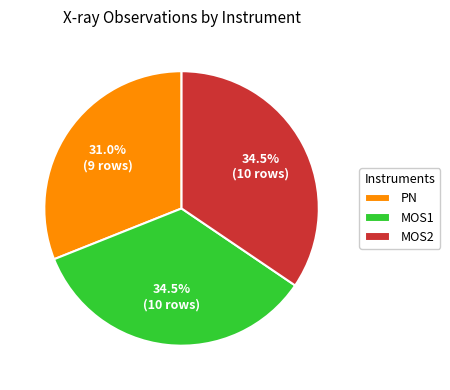

Which category has the smallest portion of the pie?

PN